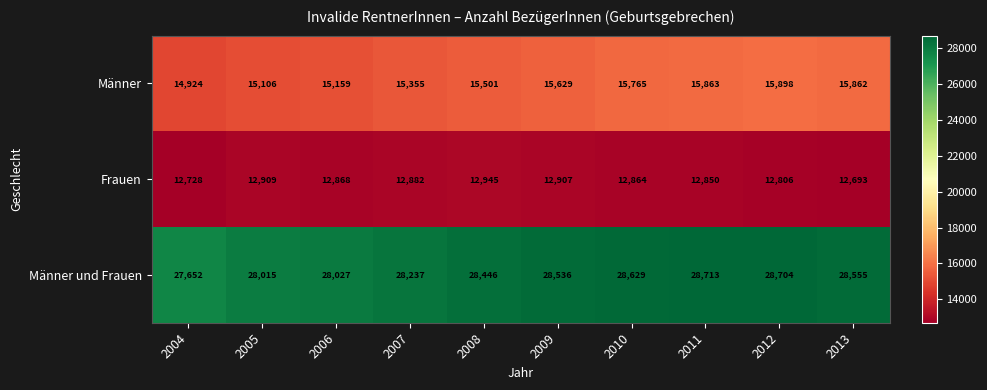

What is the difference between the Männer und Frauen values at 2005 and 2009?

521